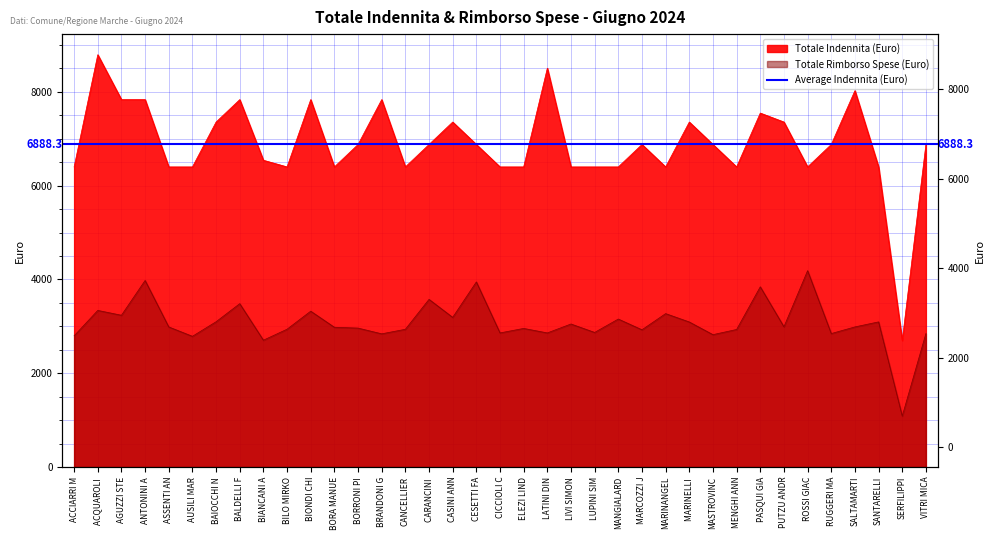

What is the difference between the maximum and minimum values in the Totale Rimborso Spese series?

3100.4